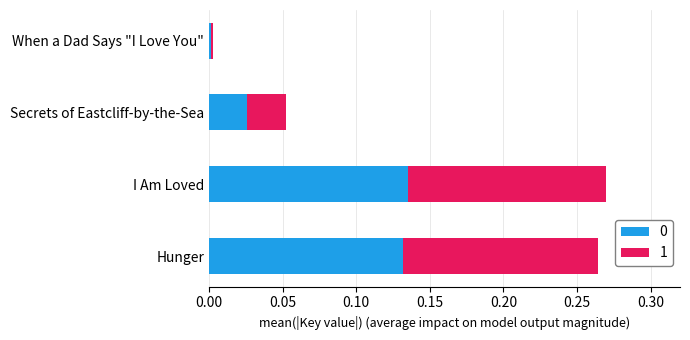

True or false: 0 has a value of 0.0 at Hunger.

False